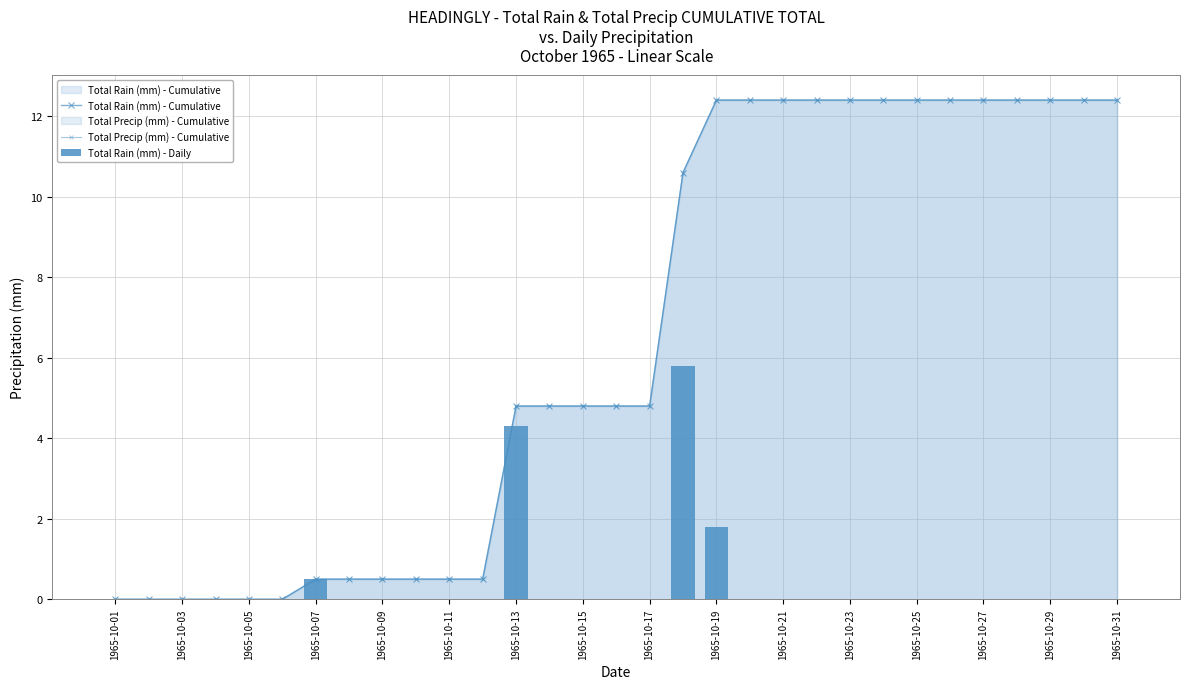

How many data points in Total Rain (mm) - Cumulative are less than 4?

12